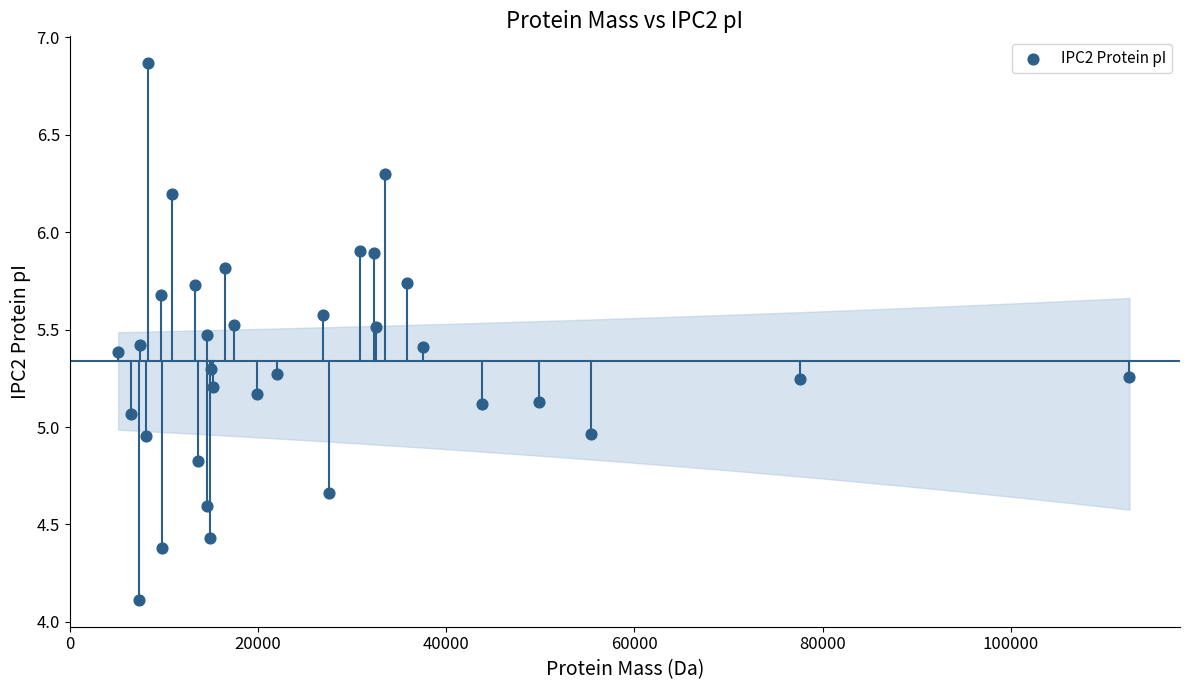

What is the range of Y values (max minus min)?

2.8